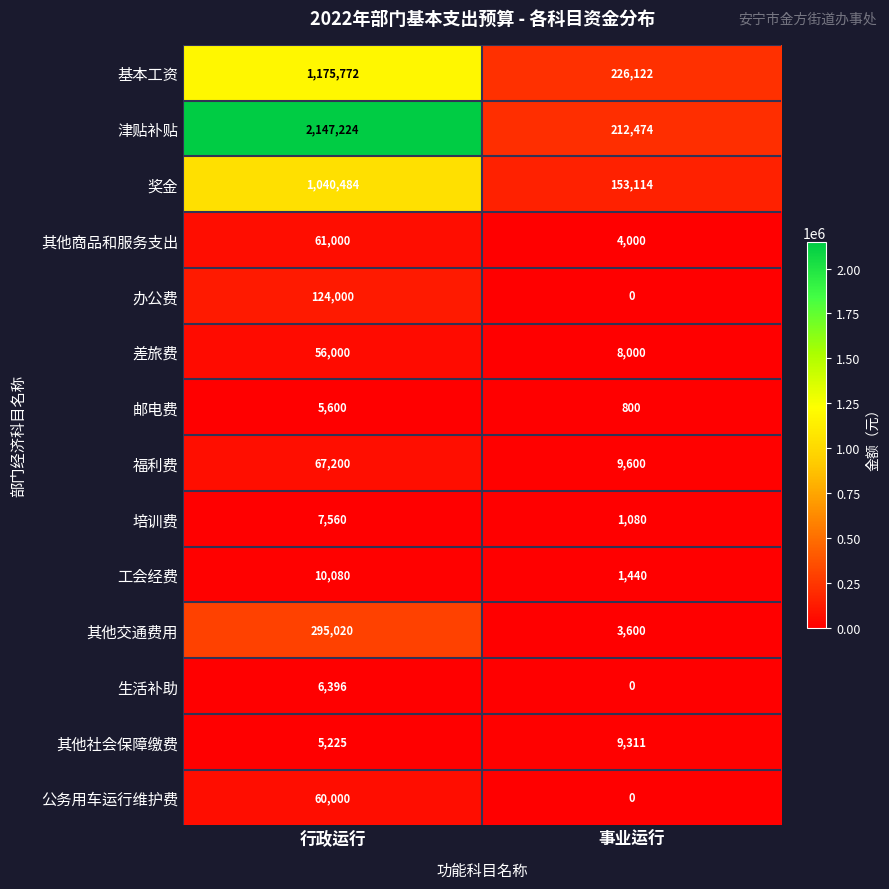

Reading right to left, extract all data points from this chart.

基本工资: 226122	1175772
津贴补贴: 212474	2147224
奖金: 153114	1040484
其他商品和服务支出: 4000	61000
办公费: 0	124000
差旅费: 8000	56000
邮电费: 800	5600
福利费: 9600	67200
培训费: 1080	7560
工会经费: 1440	10080
其他交通费用: 3600	295020
生活补助: 0	6396
其他社会保障缴费: 9311	5225
公务用车运行维护费: 0	60000